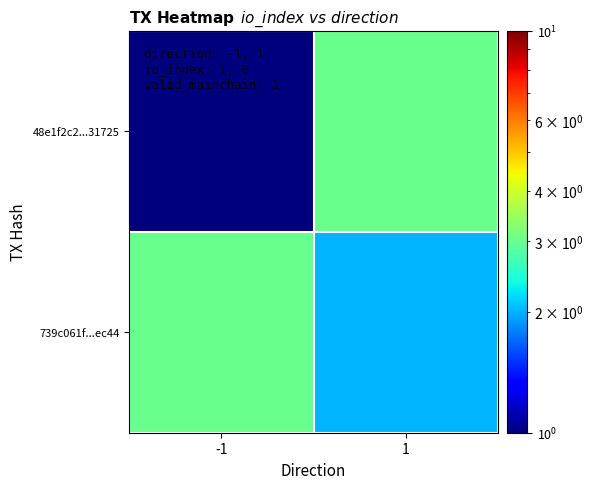

At how many categories does at least one series exceed 2?

2